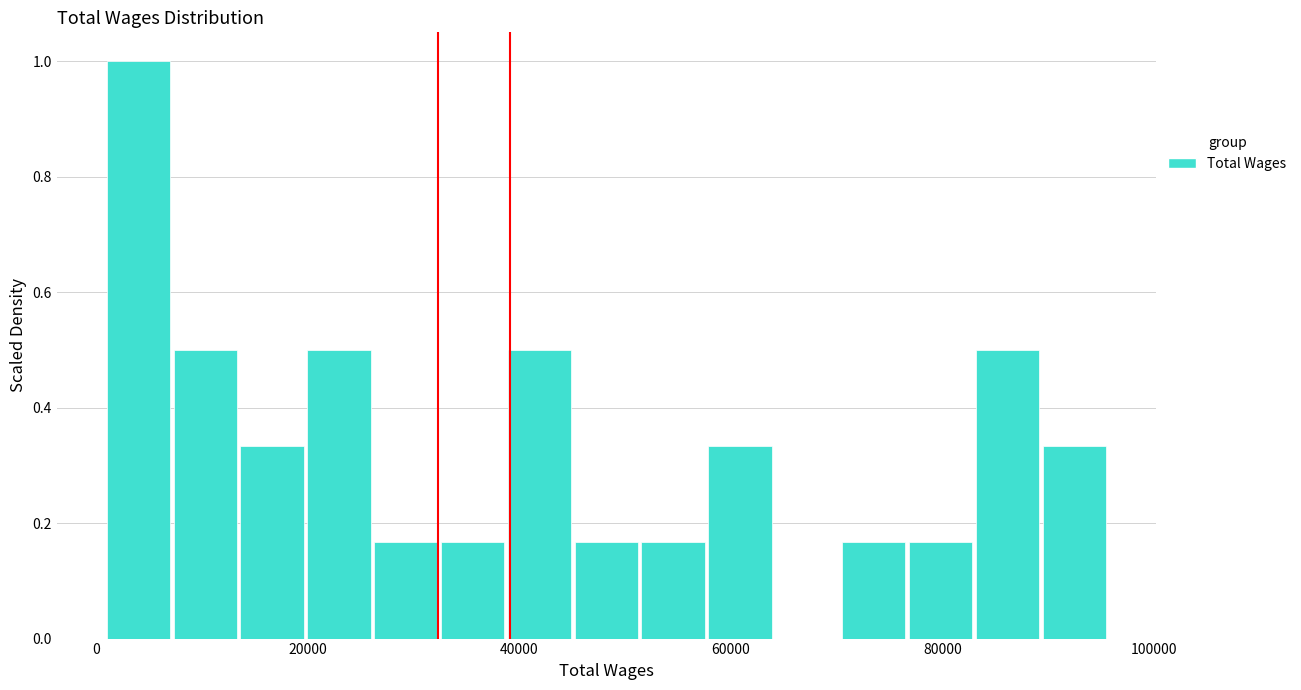

Around what value on the x-axis is the tallest bar? Give the approximate position of its centre, as read against the axis.

4000